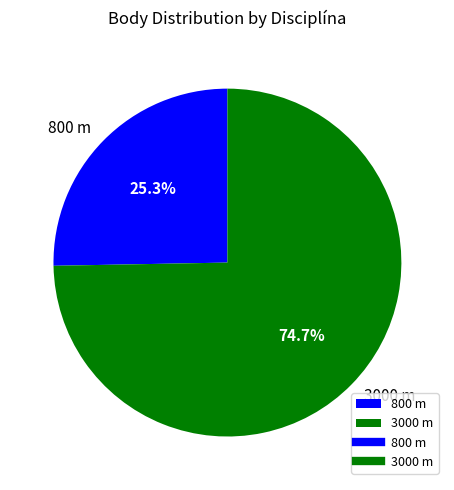

Which has a higher value, 3000 m or 800 m?

3000 m